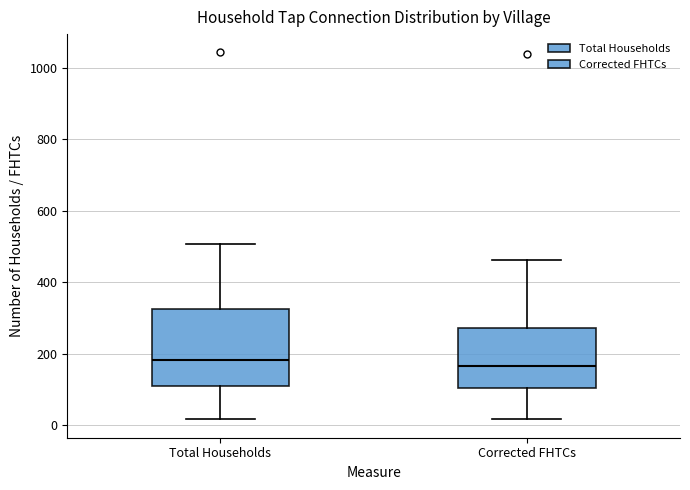

Where is the upper edge of the box for Corrected FHTCs on the y-axis? The values are not printed on the chart, so give them approximately, as read against the axis.

280